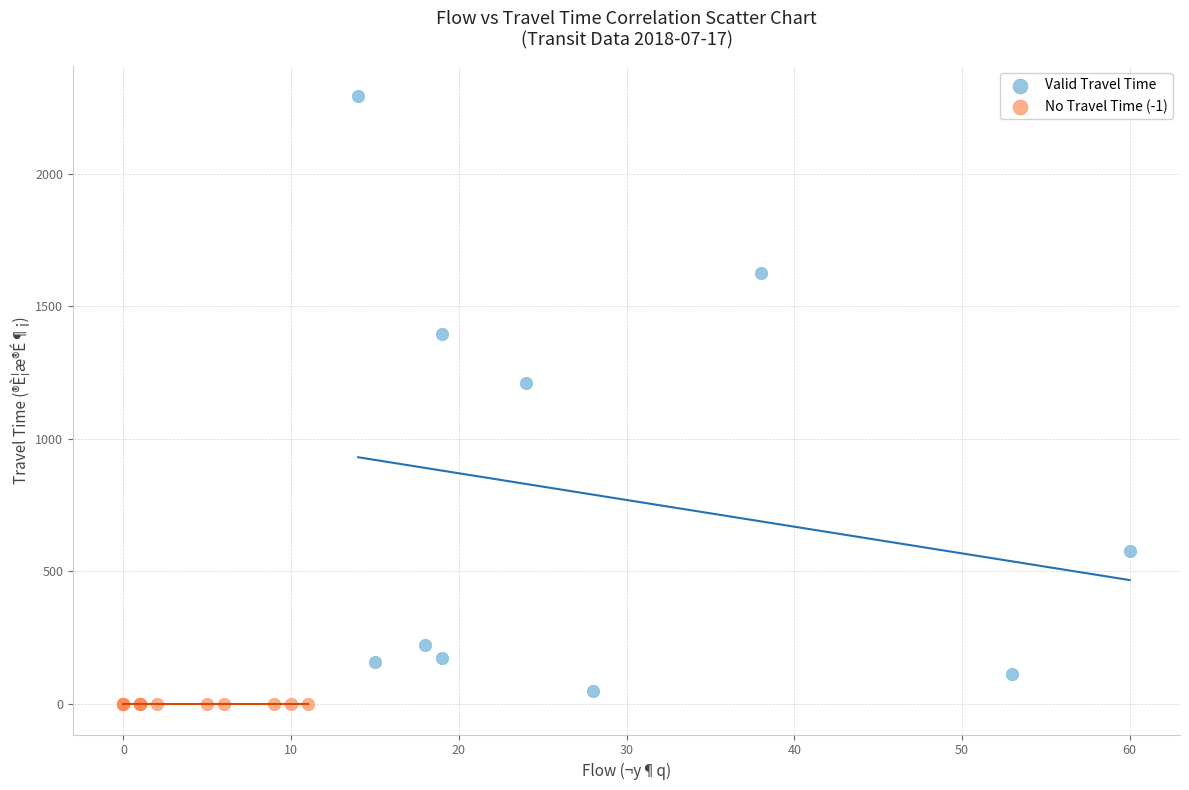

Which series reaches the minimum Y coordinate?

No Travel Time (-1)